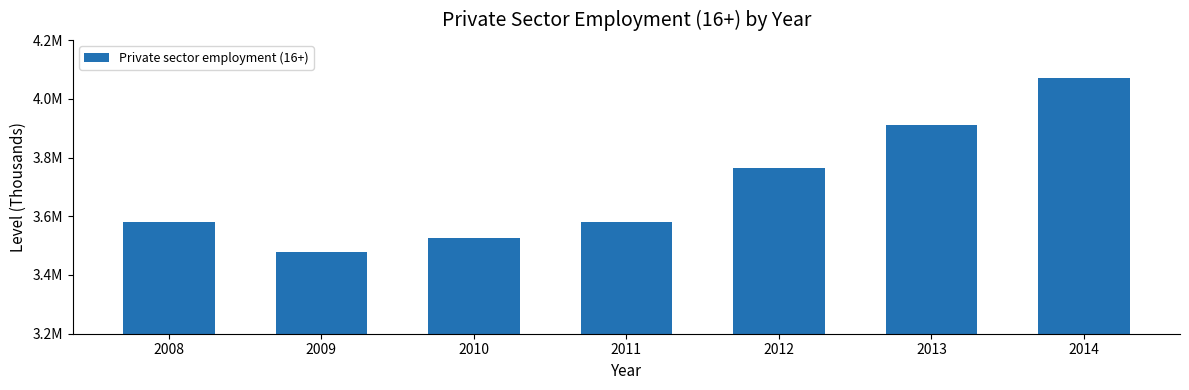

List the labels in order of value, largest first.

2014, 2013, 2012, 2011, 2008, 2010, 2009